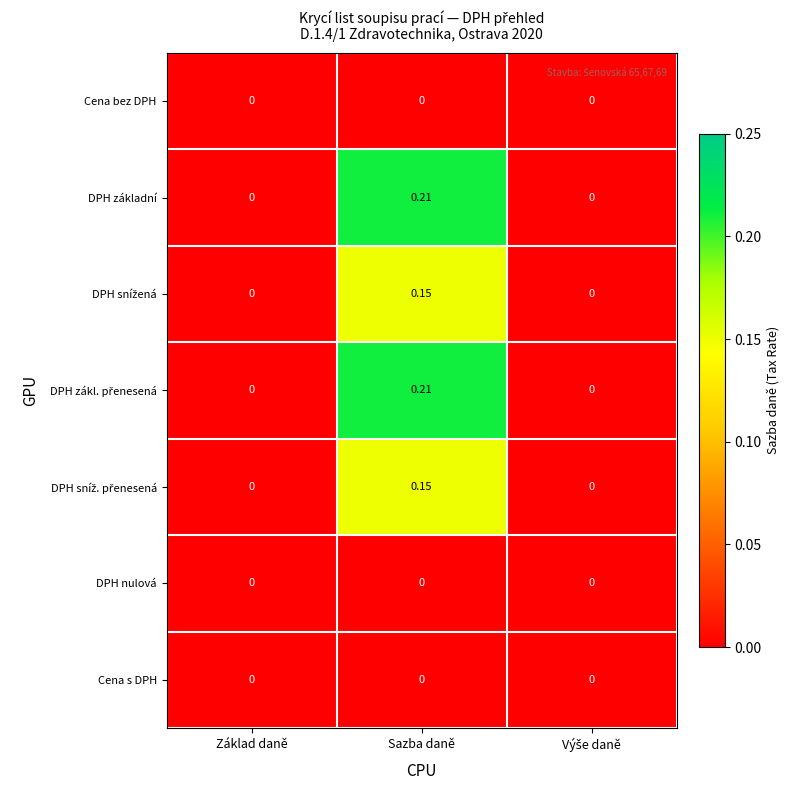

At which category is the sum across all series the highest?

Sazba daně